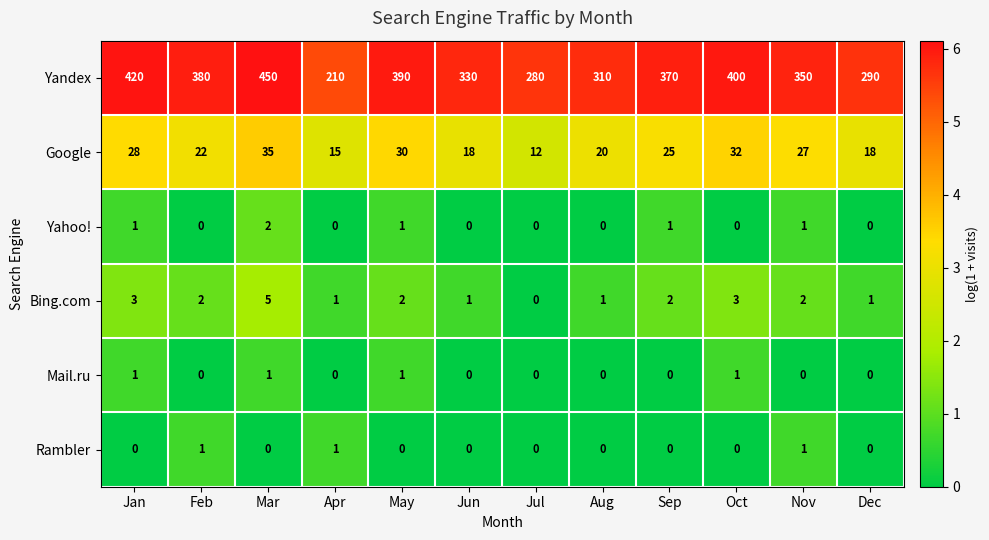

The value of Bing.com at Dec is 0. True or false?

False